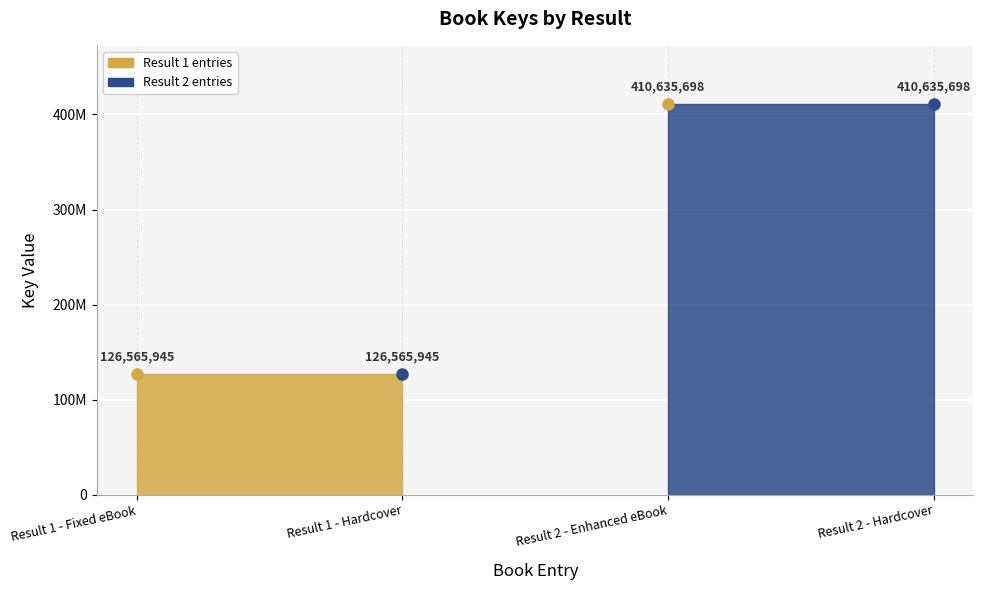

What is the sum of all values?

1074403286